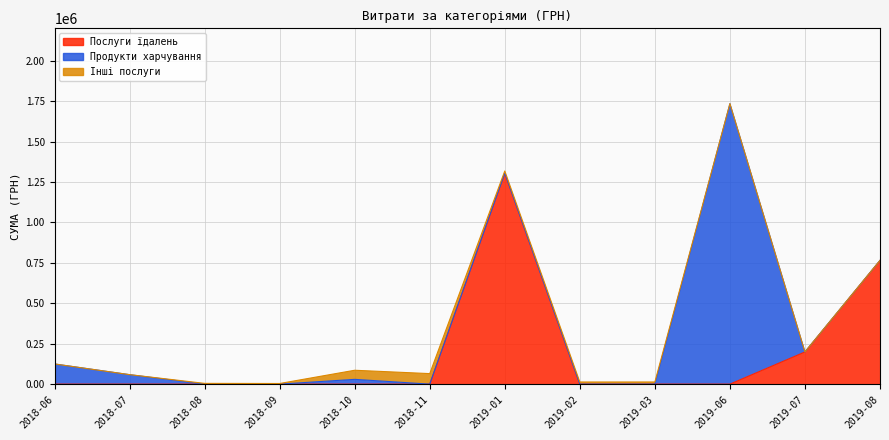

True or false: Продукти харчування has a value of 20619.5 at 7.

True